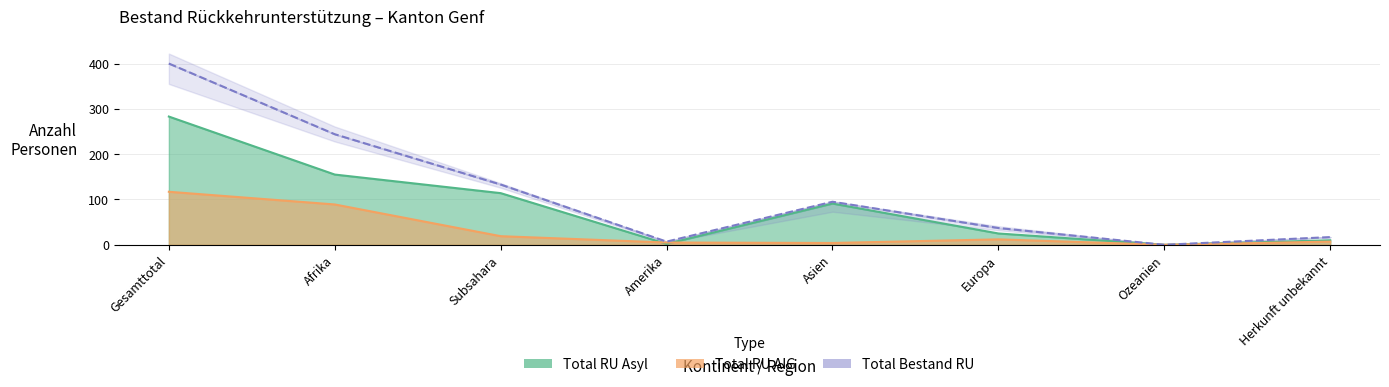

How many data points does each series have?

8